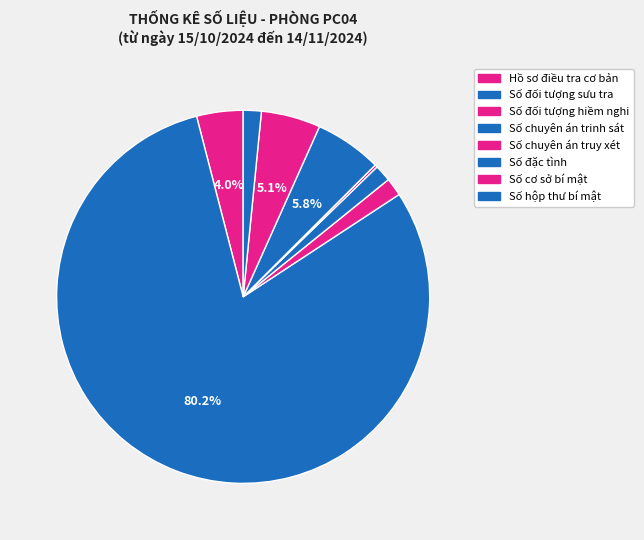

Between Số đối tượng sưu tra and Số đặc tình, which is larger?

Số đối tượng sưu tra